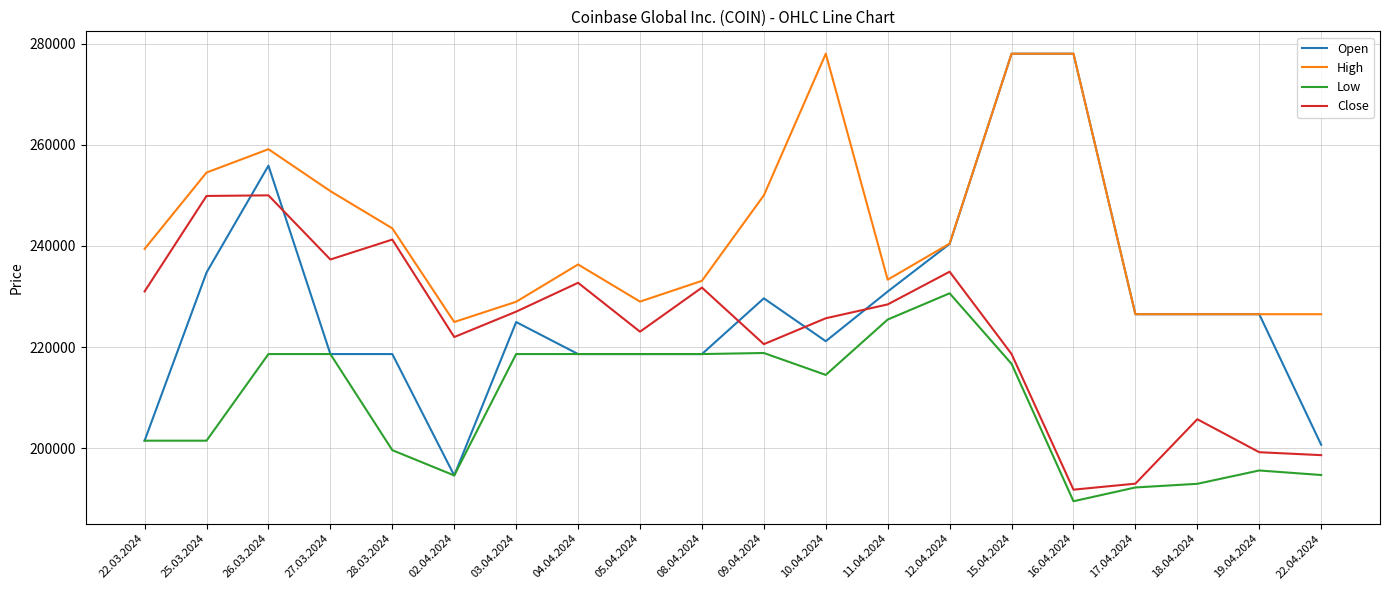

Which series has the widest spread of values?

Open